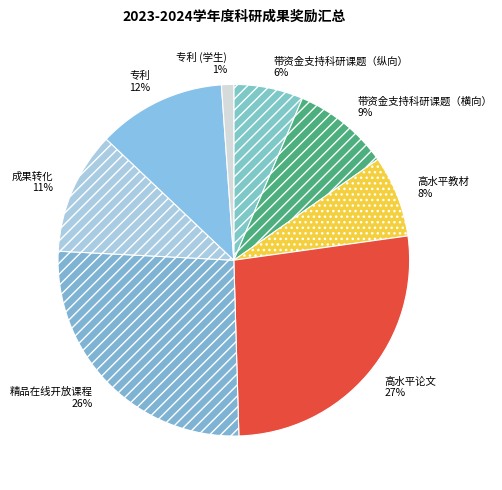

Which slice is the smallest?

专利 (学生) 1%